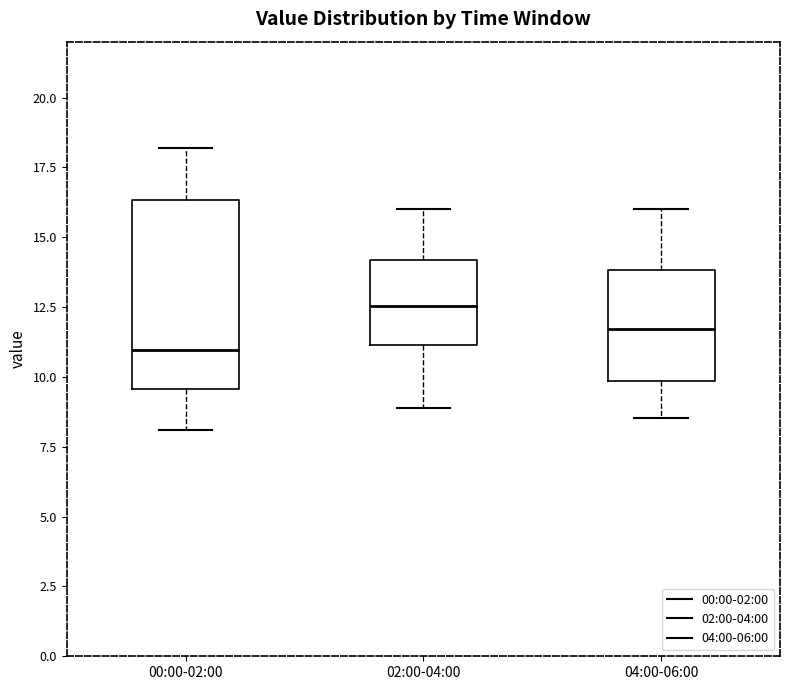

Which box is the tallest, from its lower edge to its upper edge?

00:00-02:00